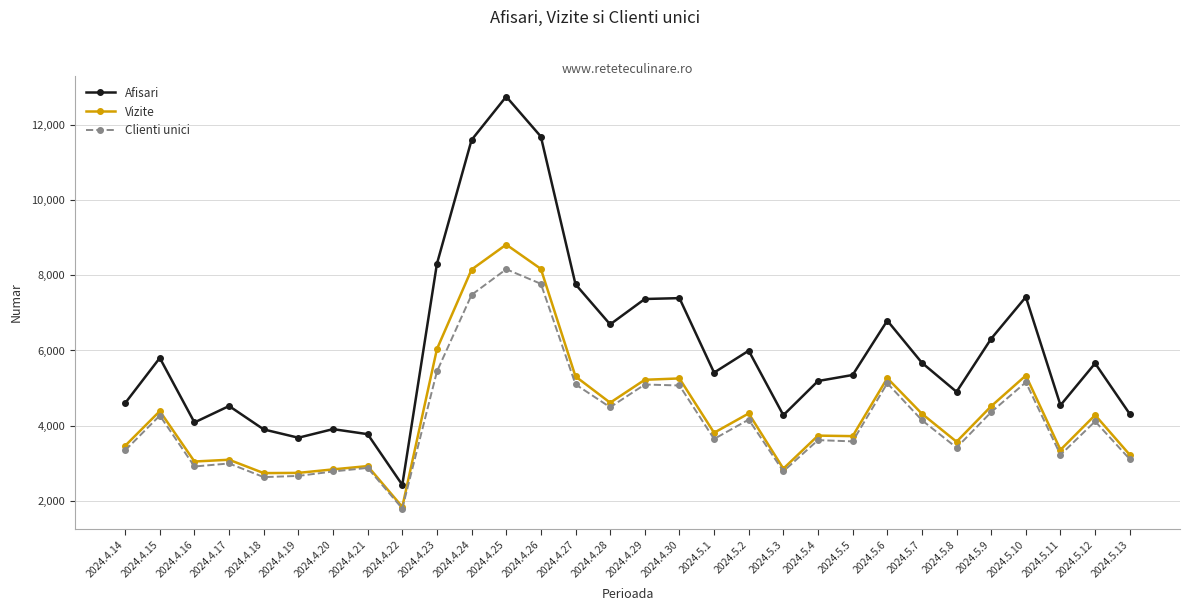

At which category does the chart reach its minimum across all series?

2024.4.22